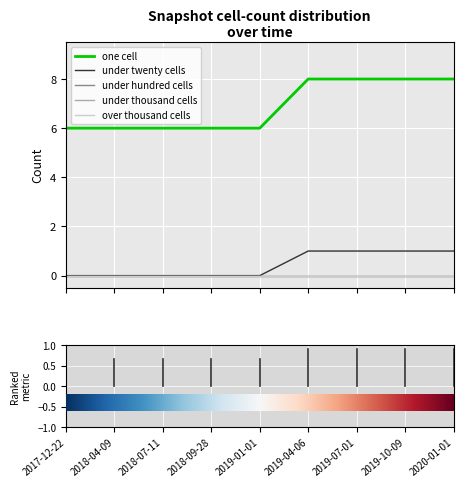

Does the chart display data point markers on the line(s)?

No